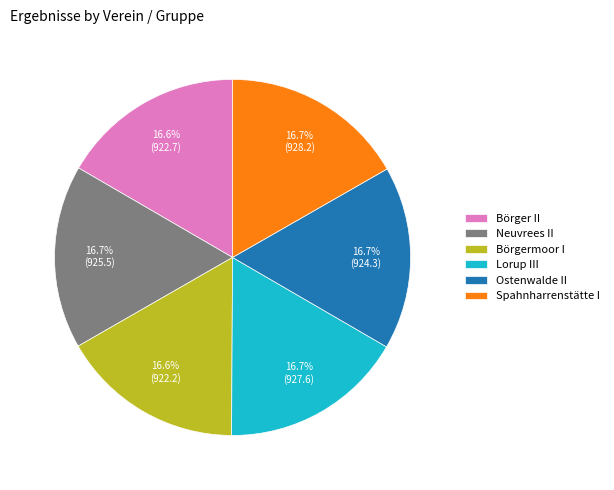

What percentage do Lorup III and Spahnharrenstätte I together represent?

33.4%